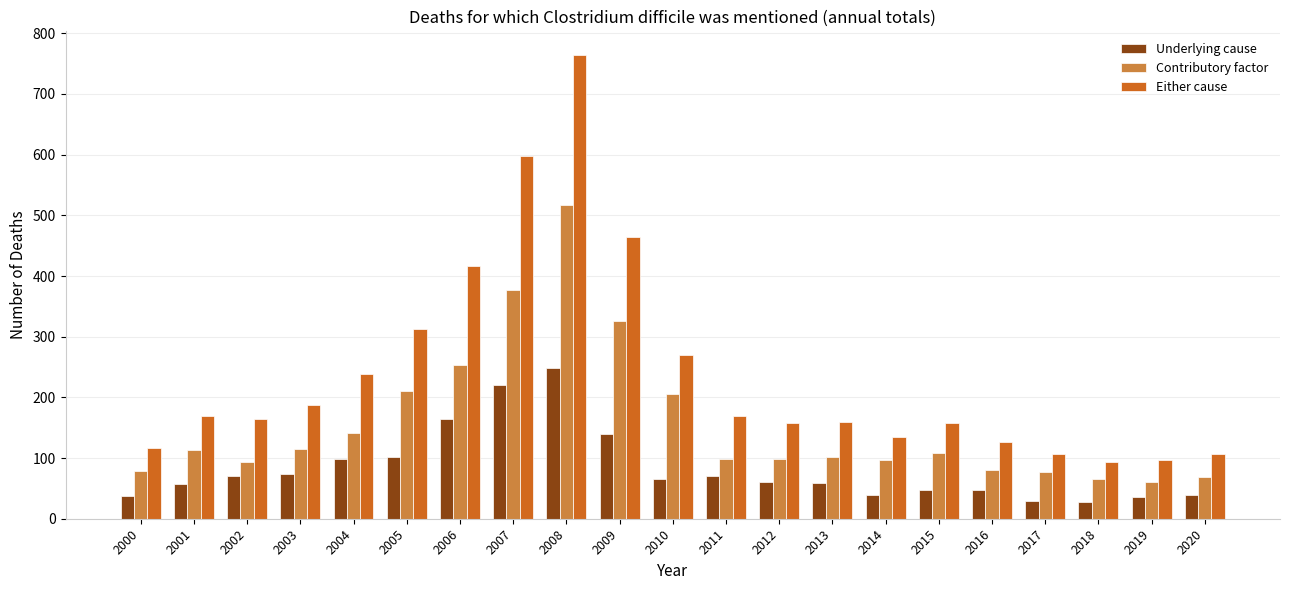

What is the approximate value of Either cause at 2008, to the nearest 100?

800